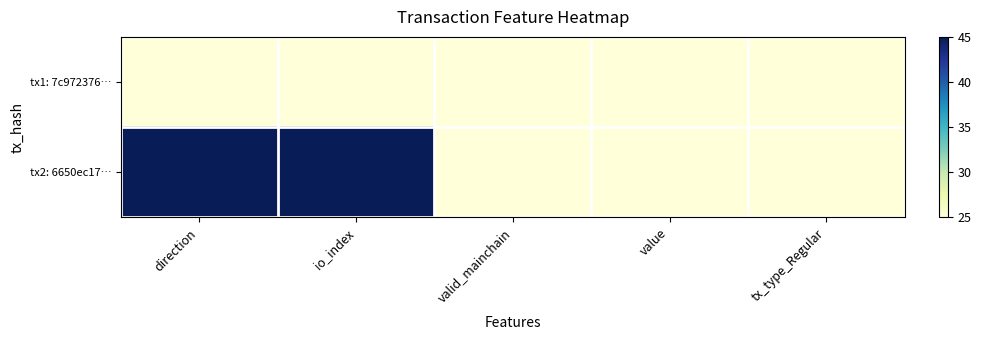

Reading left to right, list all the values displayed in this chart.

tx1: 7c972376…: direction=25	io_index=25	valid_mainchain=25	value=25	tx_type_Regular=25
tx2: 6650ec17…: direction=45	io_index=45	valid_mainchain=25	value=25	tx_type_Regular=25